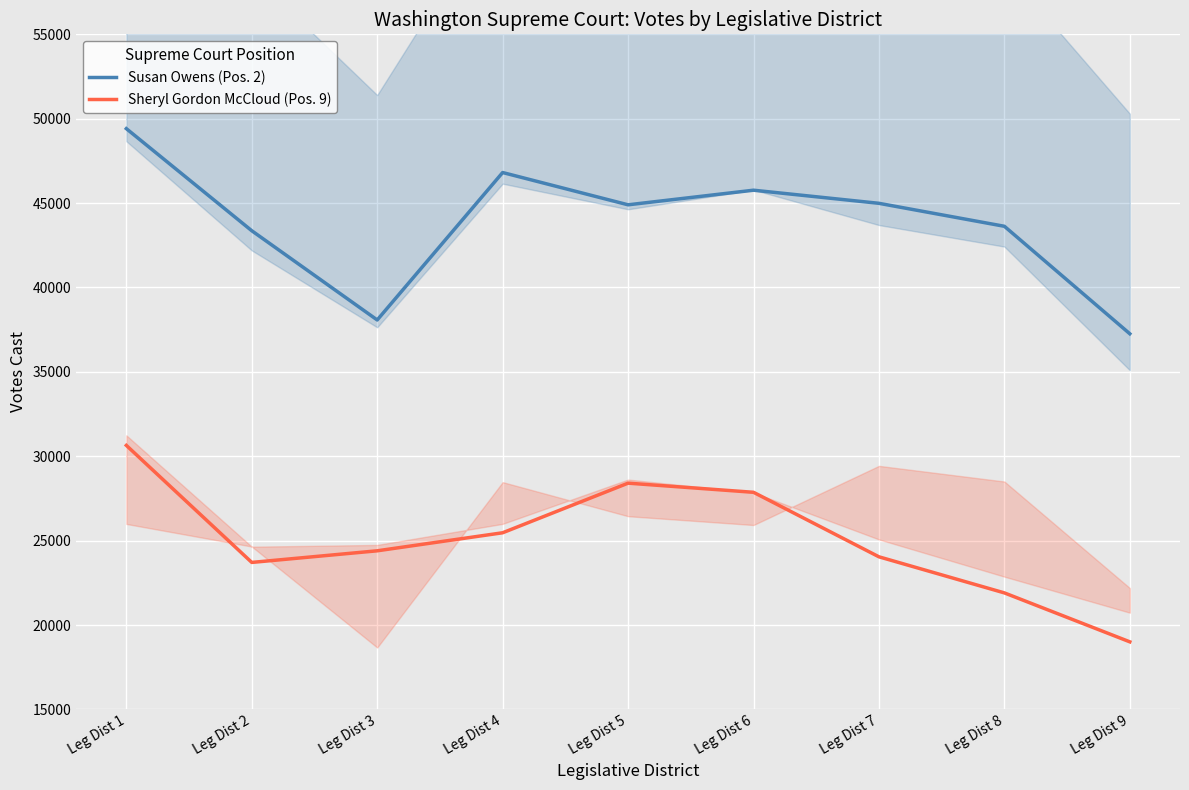

True or false: Sheryl Gordon McCloud (Pos. 9) and Susan Owens (Pos. 2) cross at least once.

False